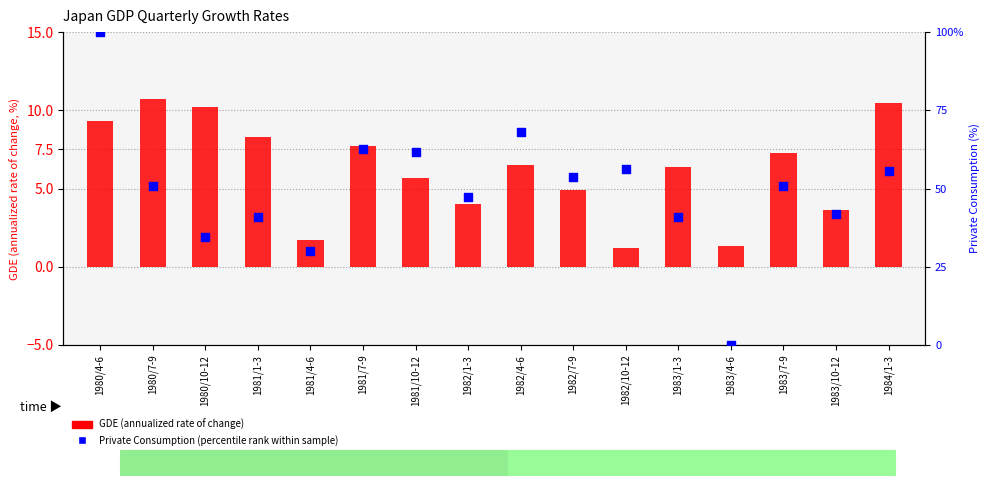

Is the value of Private Consumption (percentile rank) at 1980/4-6 greater than the value of GDE (annualized rate of change) at 1982/4-6?

Yes